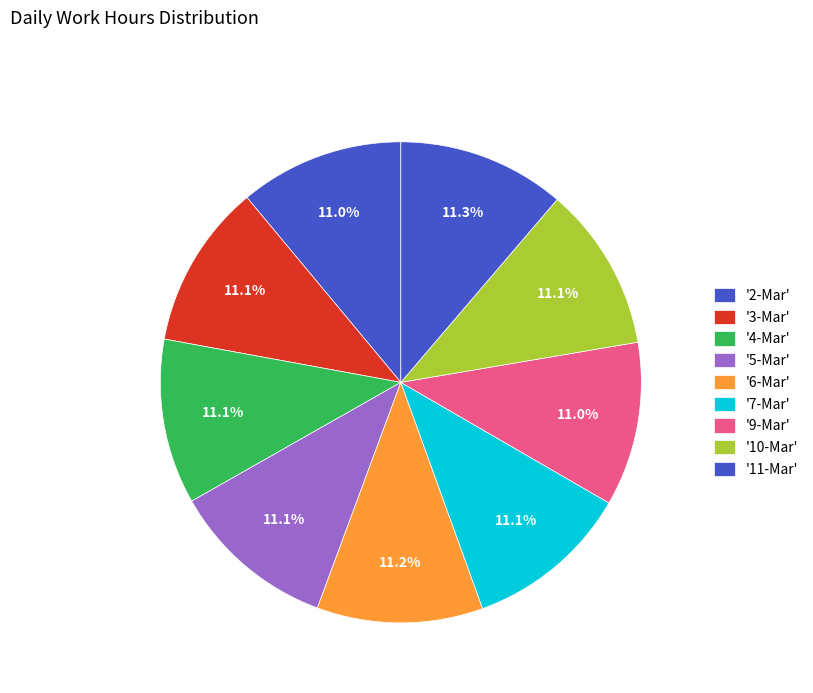

Rank the categories by value from lowest to highest.

9-Mar, 2-Mar, 3-Mar, 10-Mar, 4-Mar, 7-Mar, 5-Mar, 6-Mar, 11-Mar